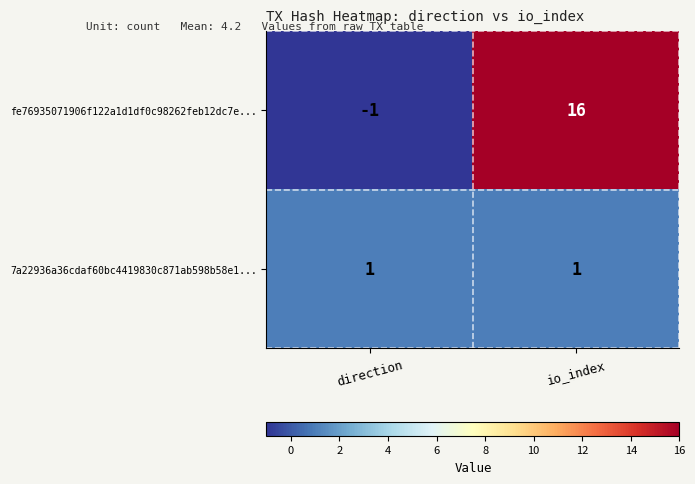

Is it true that 7a22936a36cdaf60bc4419830c871ab598b58e1... equals 1 at io_index?

True